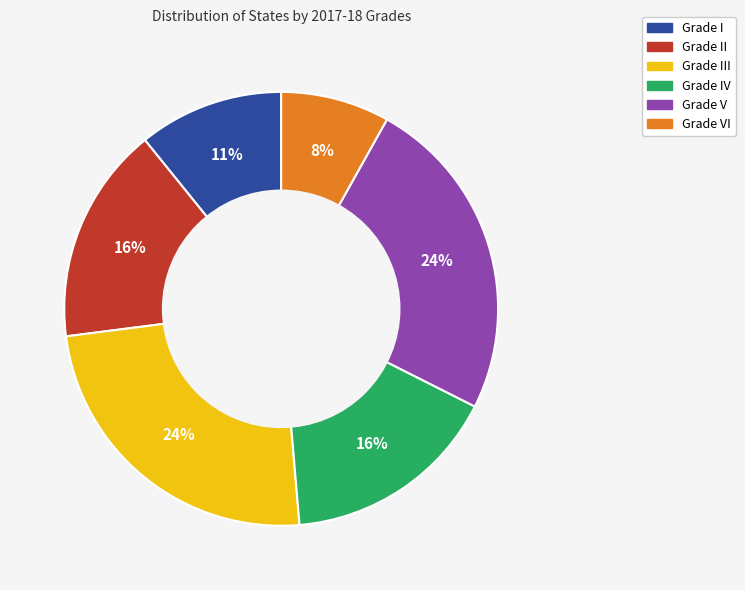

Is there a majority slice in this chart?

No